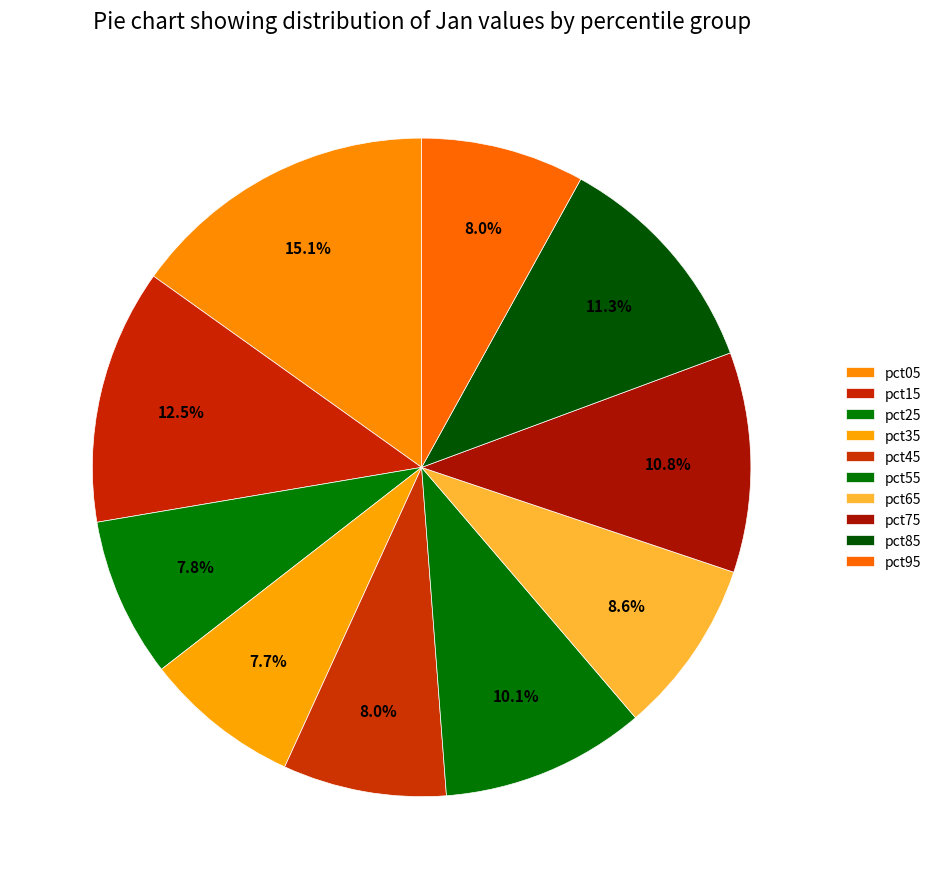

To the nearest percent, what portion does pct65 represent?

9%